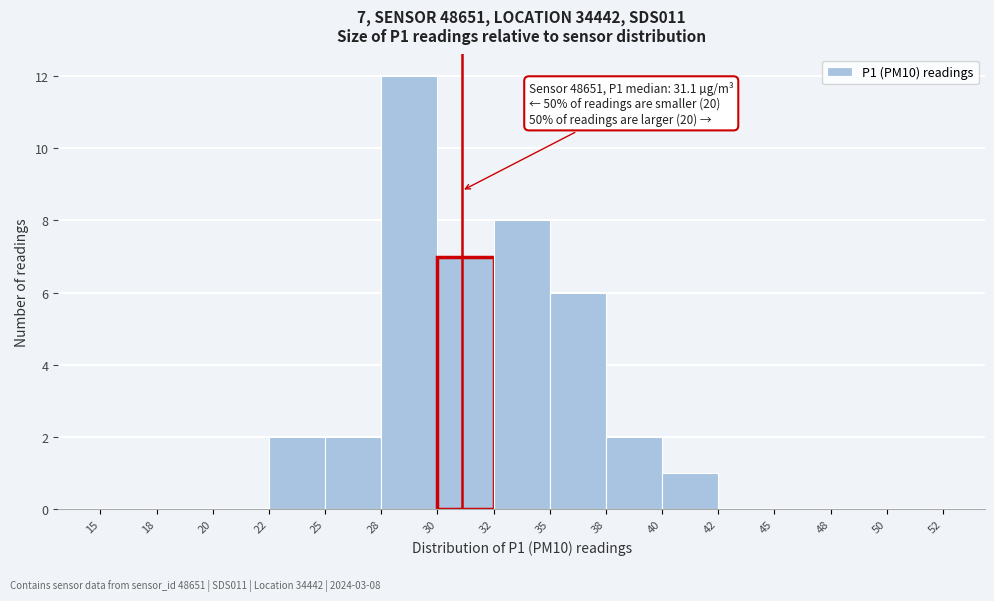

Reading right to left, what are all the values shown in this chart?

50=0	48=0	45=0	42=0	40=1	38=2	35=6	32=8	30=7	28=12	25=2	22=2	20=0	18=0	15=0